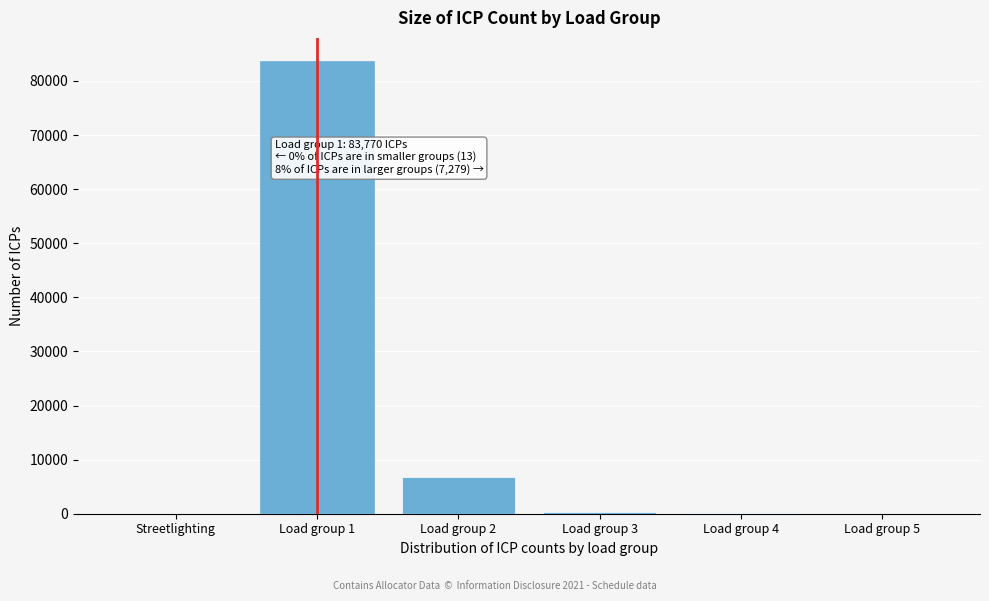

What is the ratio of the value at Load group 1 to the value at Load group 2?

12.4